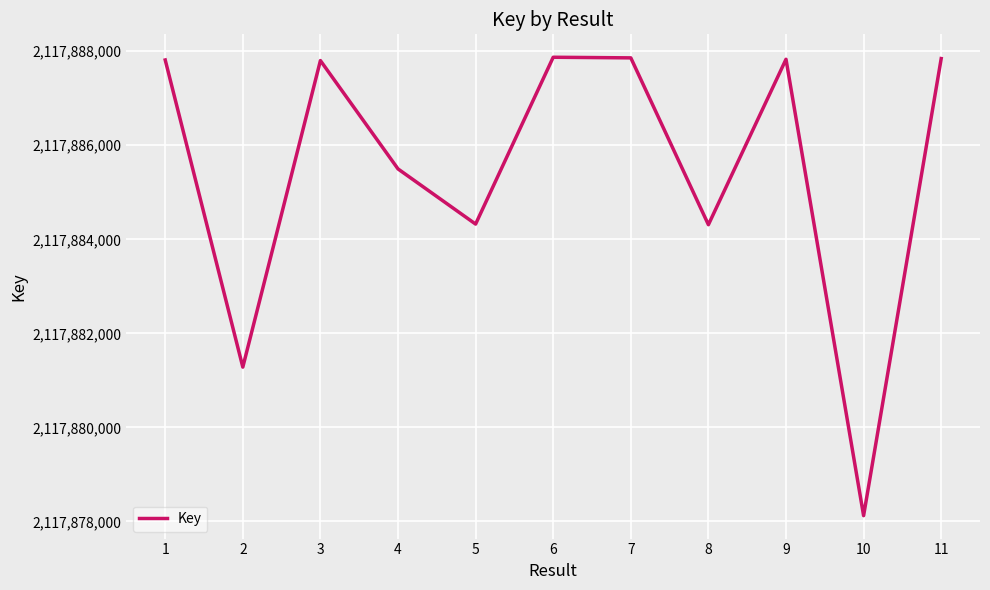

The value at 4 is 2117885497. True or false?

True